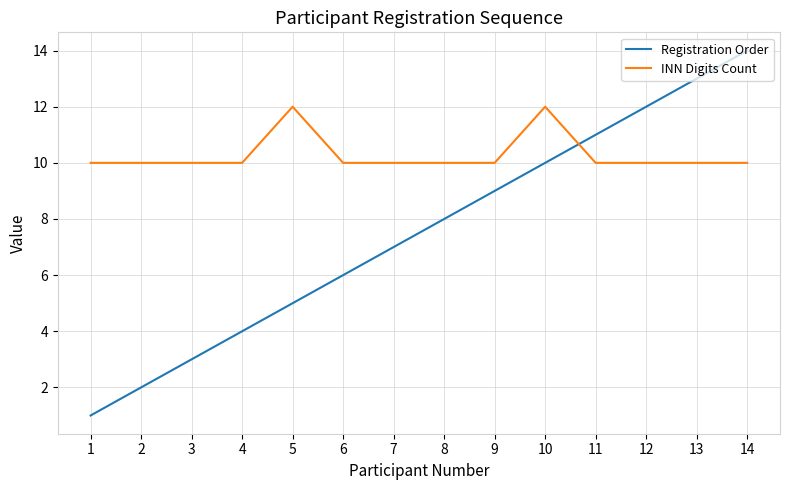

What is the sum of all Registration Order values?

105